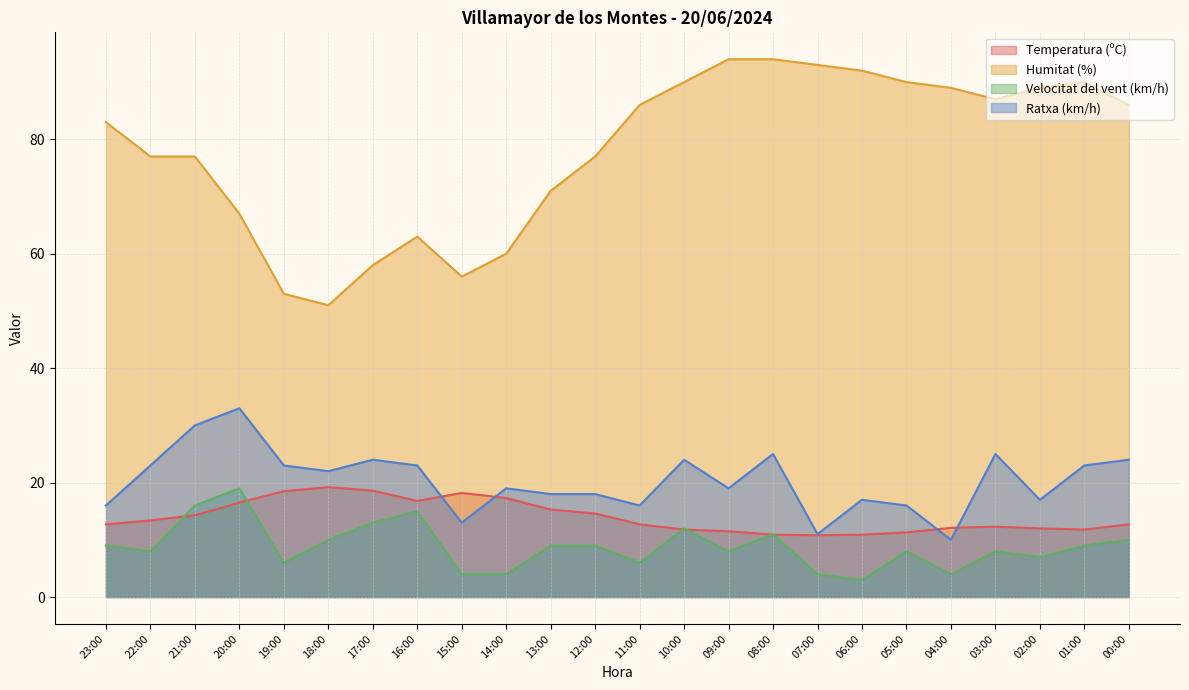

The value of Temperatura (ºC) at 01:00 is 11.8. True or false?

True